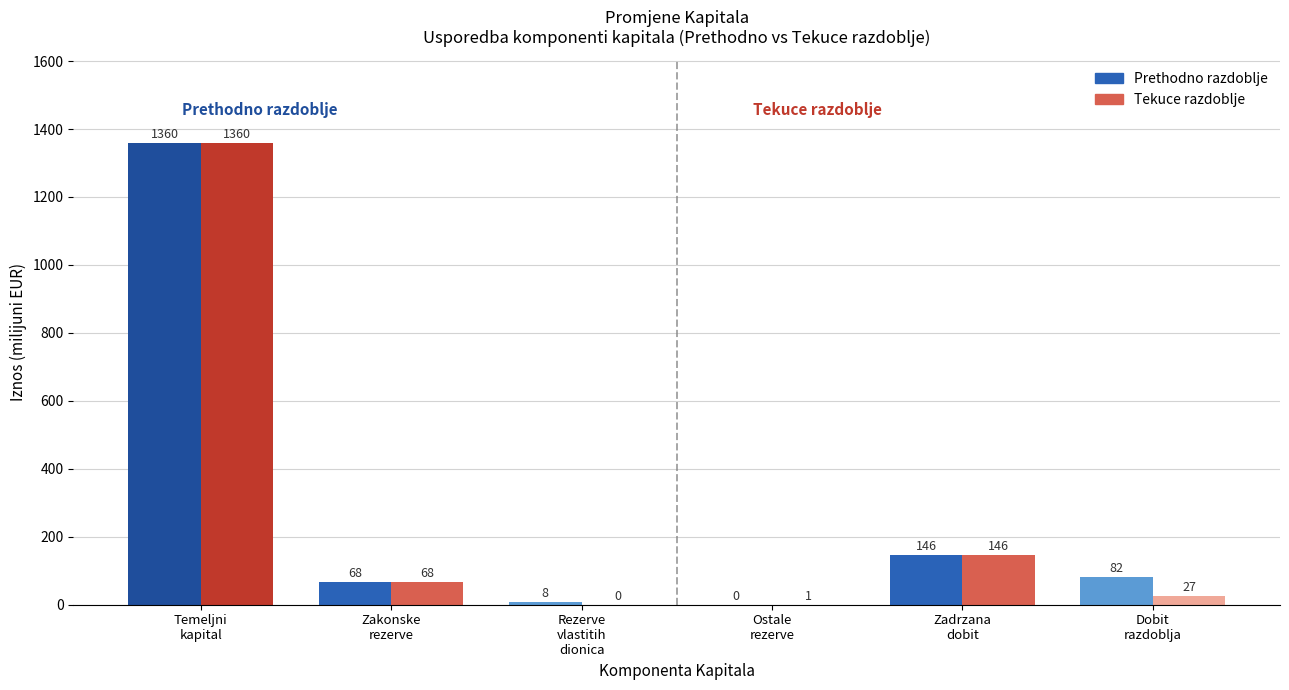

Which series changed the most between Zadrzana
dobit and Dobit
razdoblja?

Tekuce razdoblje